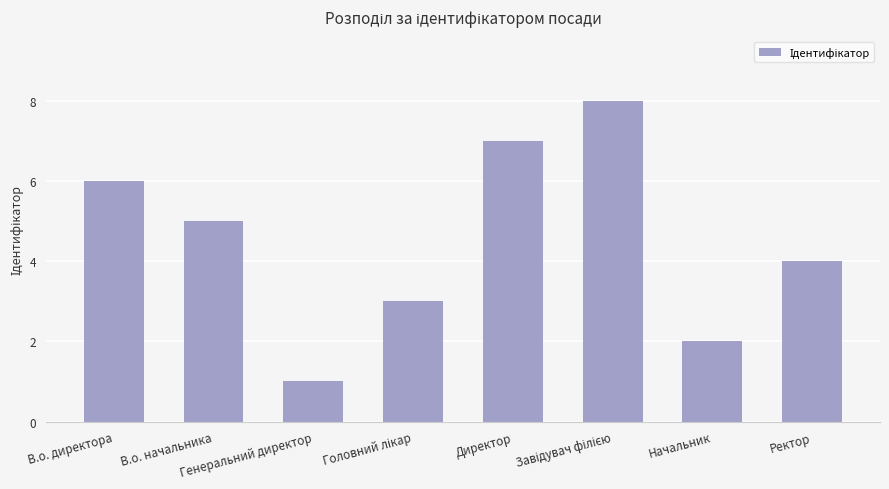

What value does the data have at Генеральний директор?

1